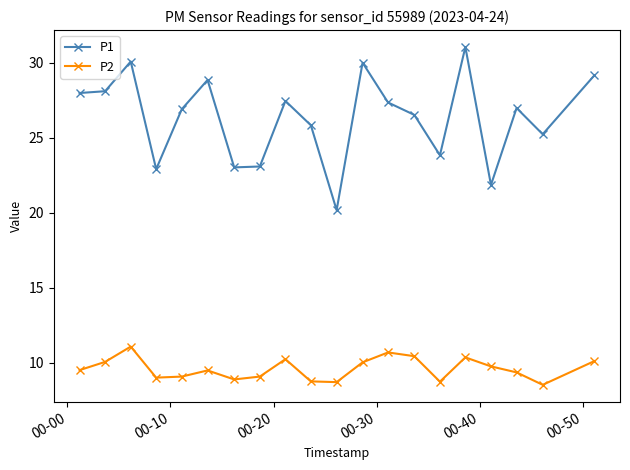

Which series has the largest total across all categories?

P1